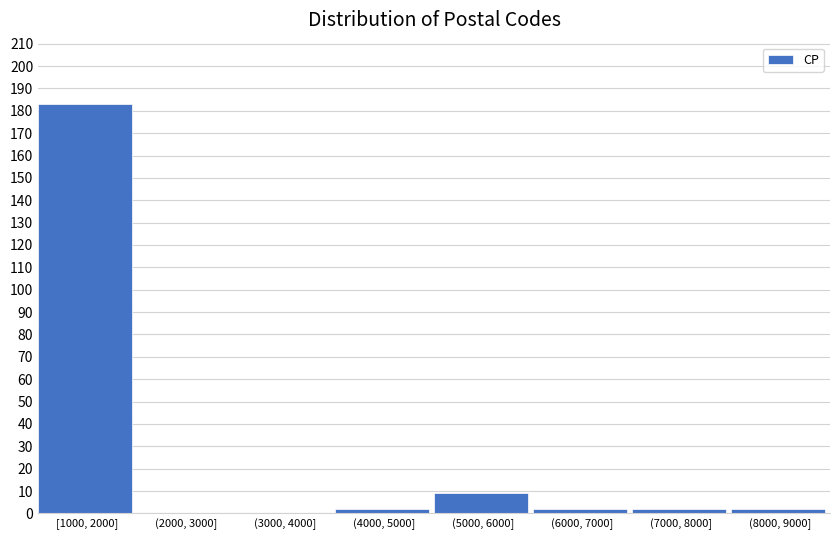

Reading left to right, list all the values displayed in this chart.

[1000, 2000]=183	(2000, 3000]=0	(3000, 4000]=0	(4000, 5000]=2	(5000, 6000]=9	(6000, 7000]=2	(7000, 8000]=2	(8000, 9000]=2